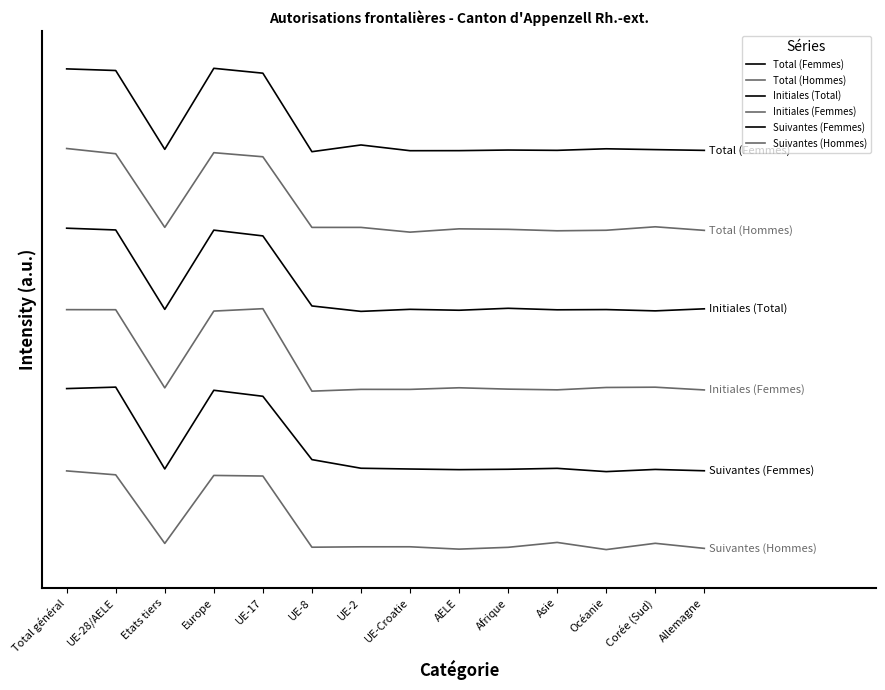

List the series in order of their peak value, lowest first.

Suivantes (Hommes), Suivantes (Femmes), Initiales (Femmes), Initiales (Total), Total (Hommes), Total (Femmes)